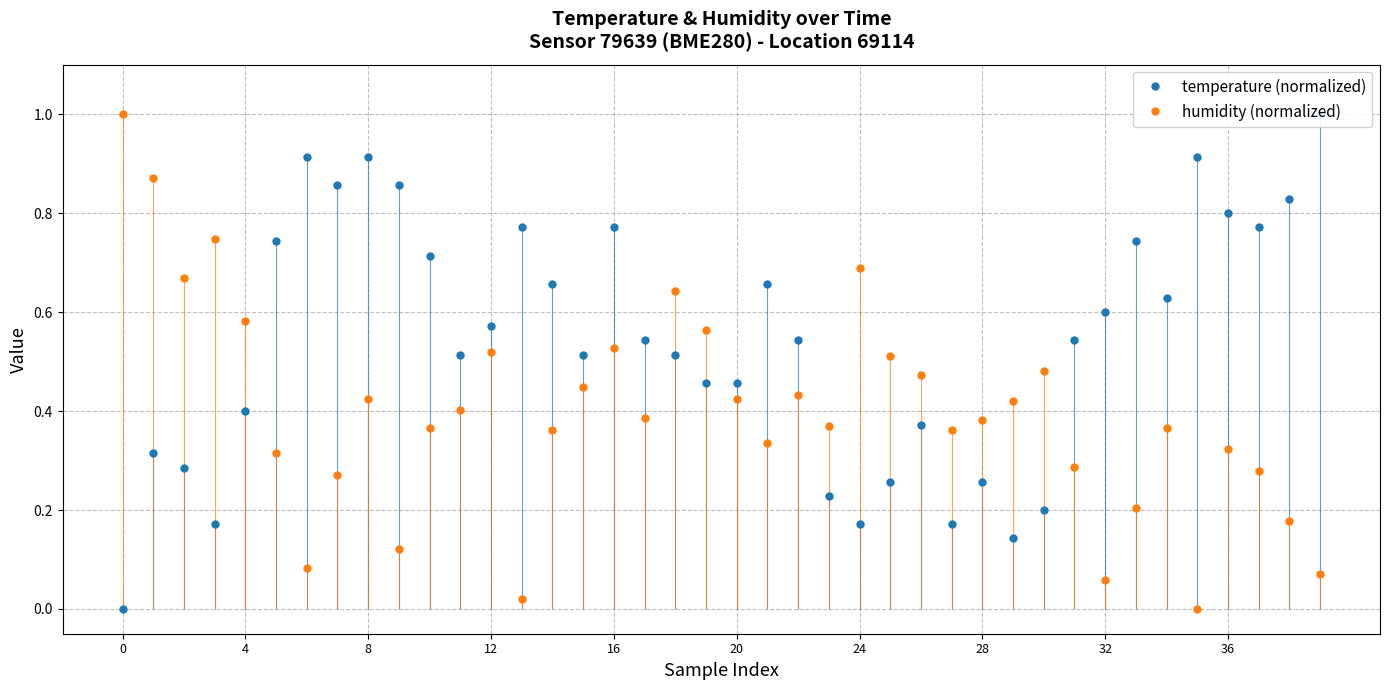

How many interior local valleys does the humidity (normalized) series have?

10